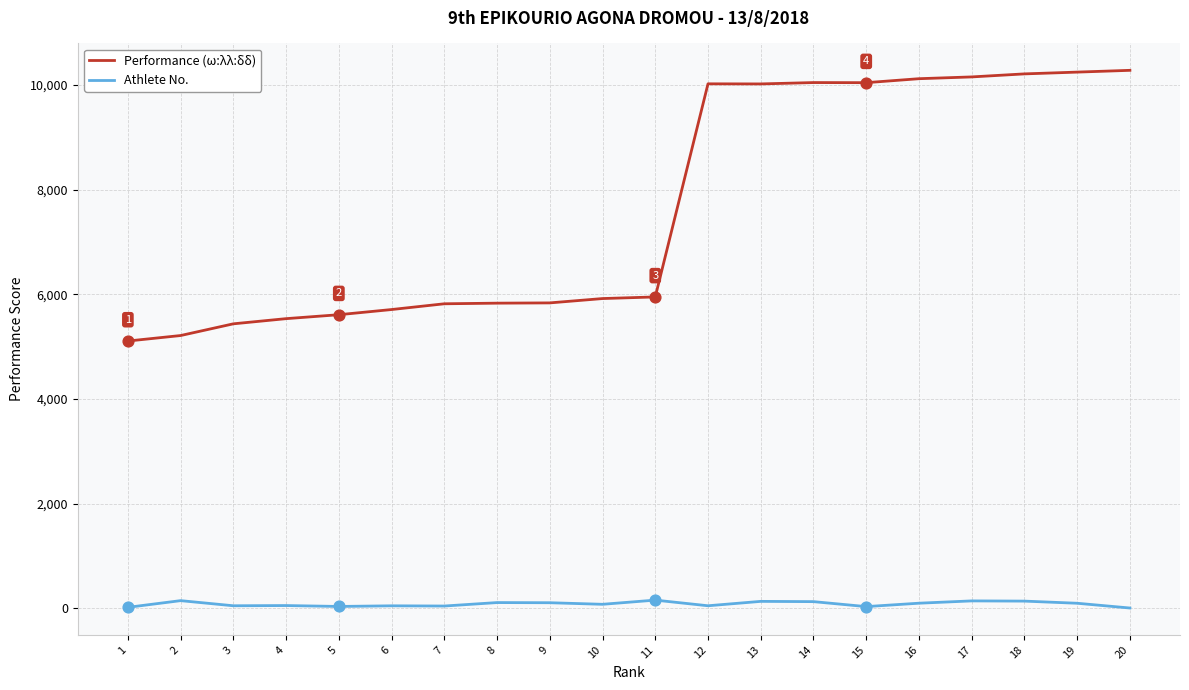

Which series has the largest range (max minus min)?

Performance (ω:λλ:δδ)